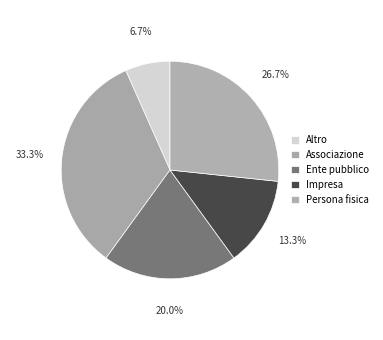

How many segments does this pie chart have?

5